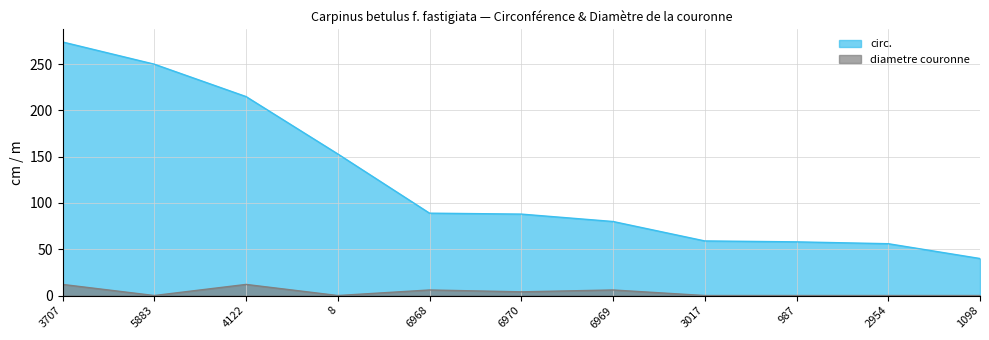

What are all the series names shown in the legend?

circ., diametre couronne